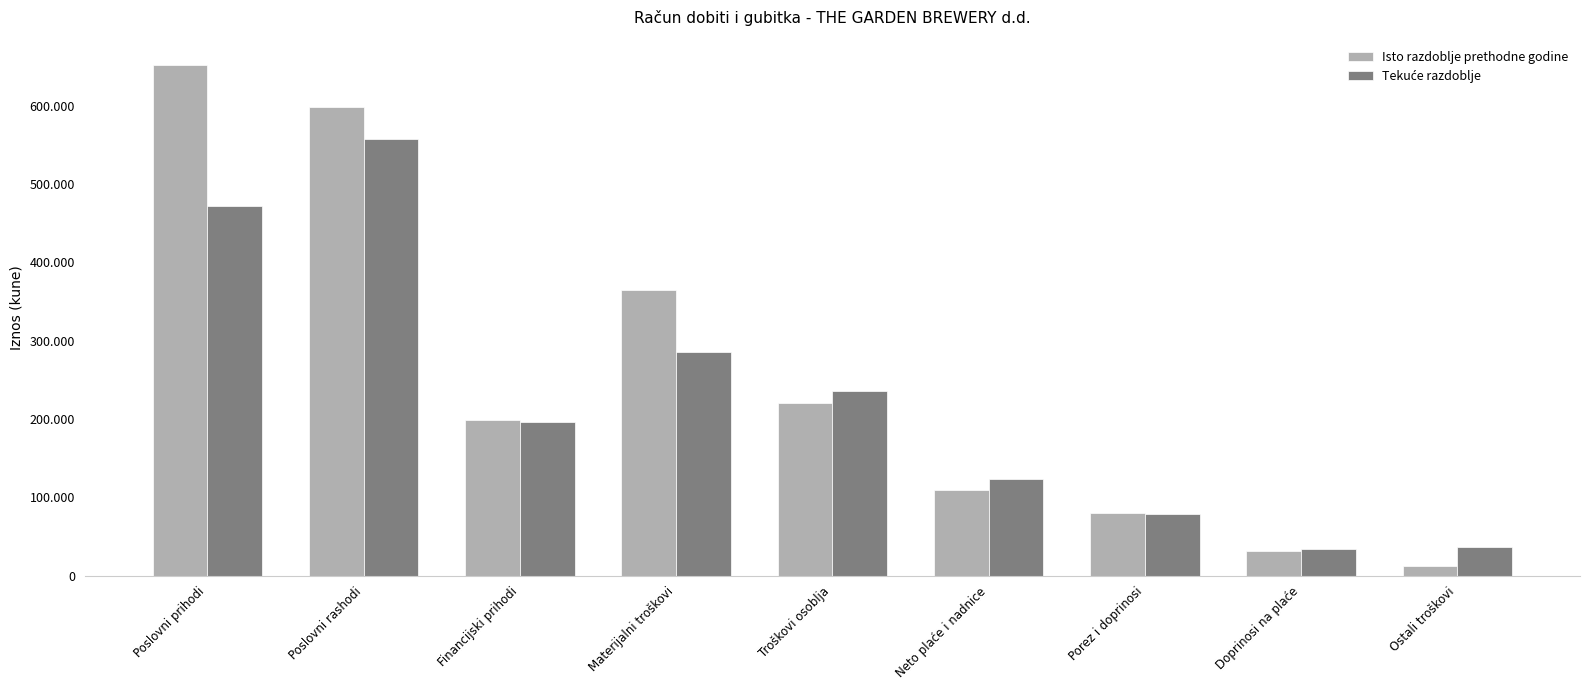

What is the approximate value of Isto razdoblje prethodne godine at Ostali troškovi, to the nearest 50?

12600